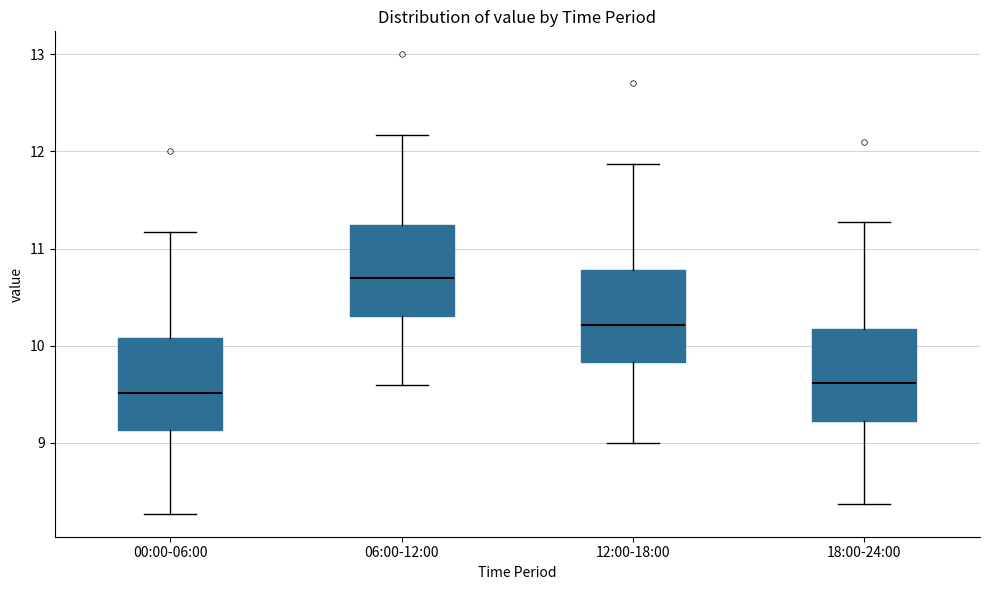

Reading left to right, read every box against the y-axis: the position of its median line, the range the box covers, and the ends of its whiskers. The values are not printed on the chart, so give them approximately, as read against the axis.

00:00-06:00: median 9.5, box 9.1 to 10.1, whiskers 8.3 to 11.2
06:00-12:00: median 10.7, box 10.3 to 11.2, whiskers 9.6 to 12.2
12:00-18:00: median 10.2, box 9.8 to 10.8, whiskers 9.0 to 11.9
18:00-24:00: median 9.6, box 9.2 to 10.2, whiskers 8.4 to 11.3